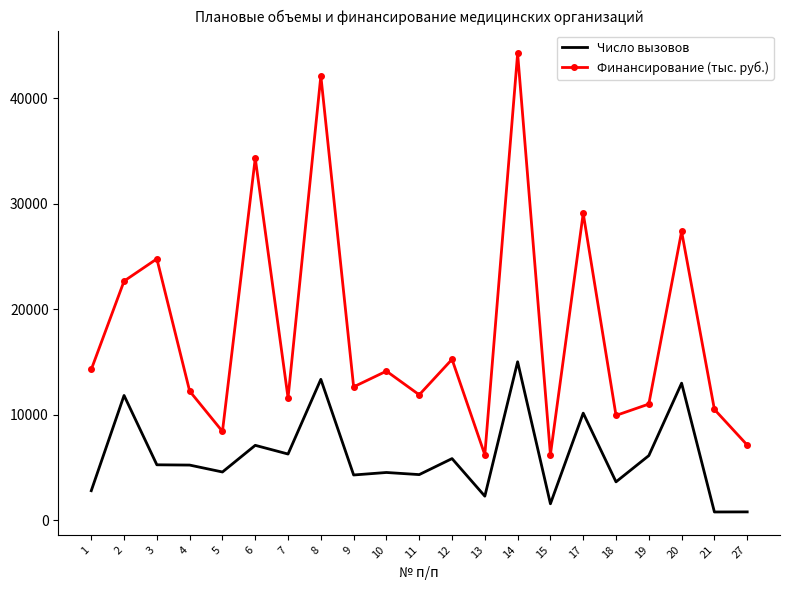

Rank the series by their maximum value, from highest to lowest.

Финансирование (тыс. руб.), Число вызовов